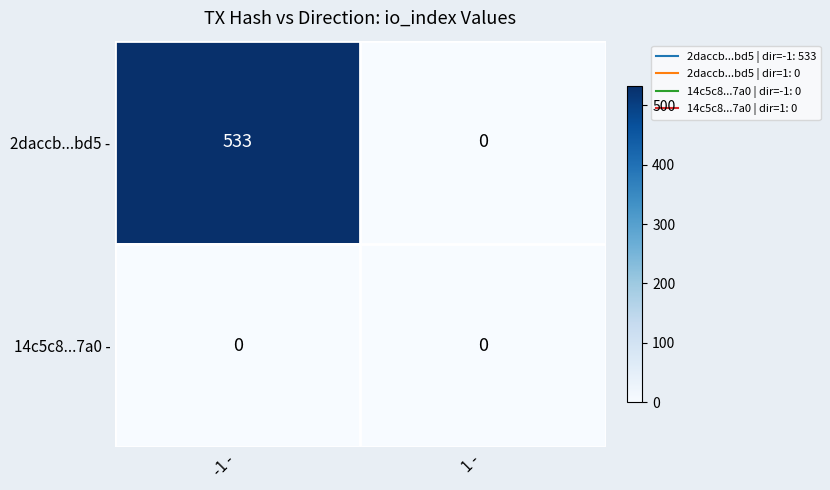

Which series has the largest total across all categories?

2daccb...bd5 -